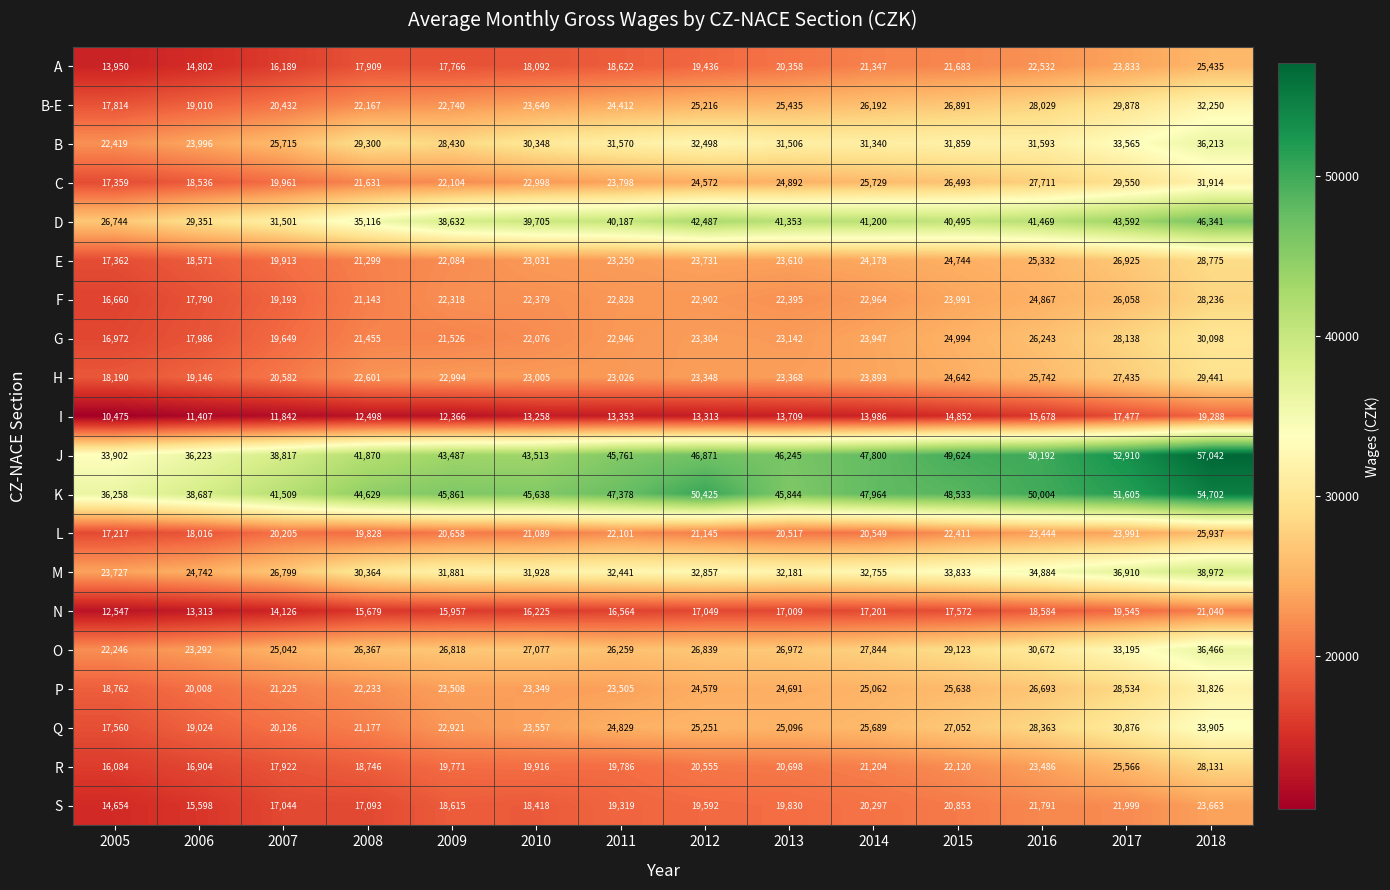

Rank the series by their maximum value, from highest to lowest.

J, K, D, M, O, B, Q, B-E, C, P, G, H, E, F, R, L, A, S, N, I